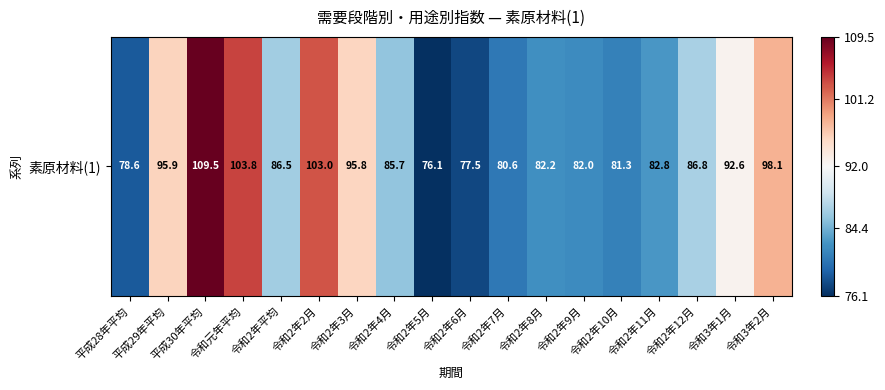

Approximately how many times larger is the value at 令和2年9月 compared to 令和2年平均?

0.9